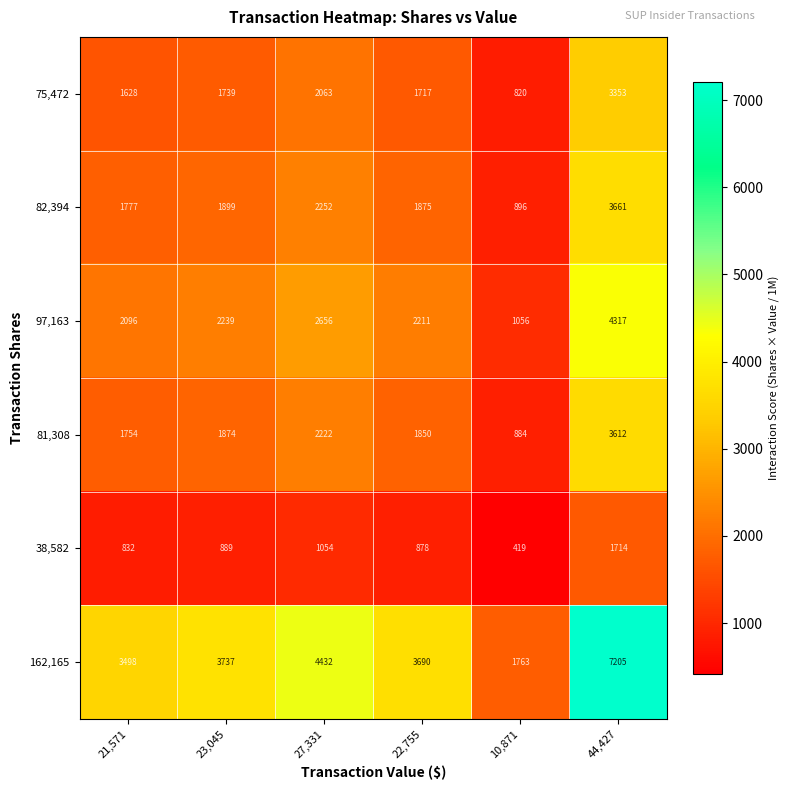

At how many categories does at least one series exceed 5542?

1